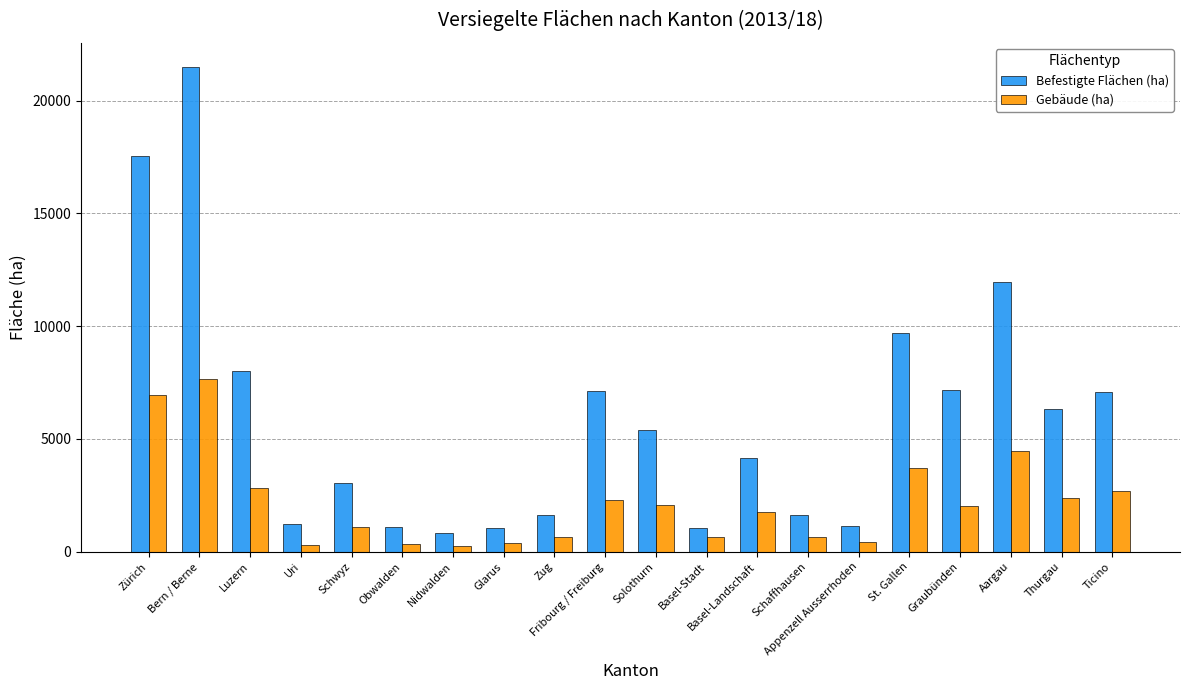

At which category is the sum across all series the highest?

Bern / Berne